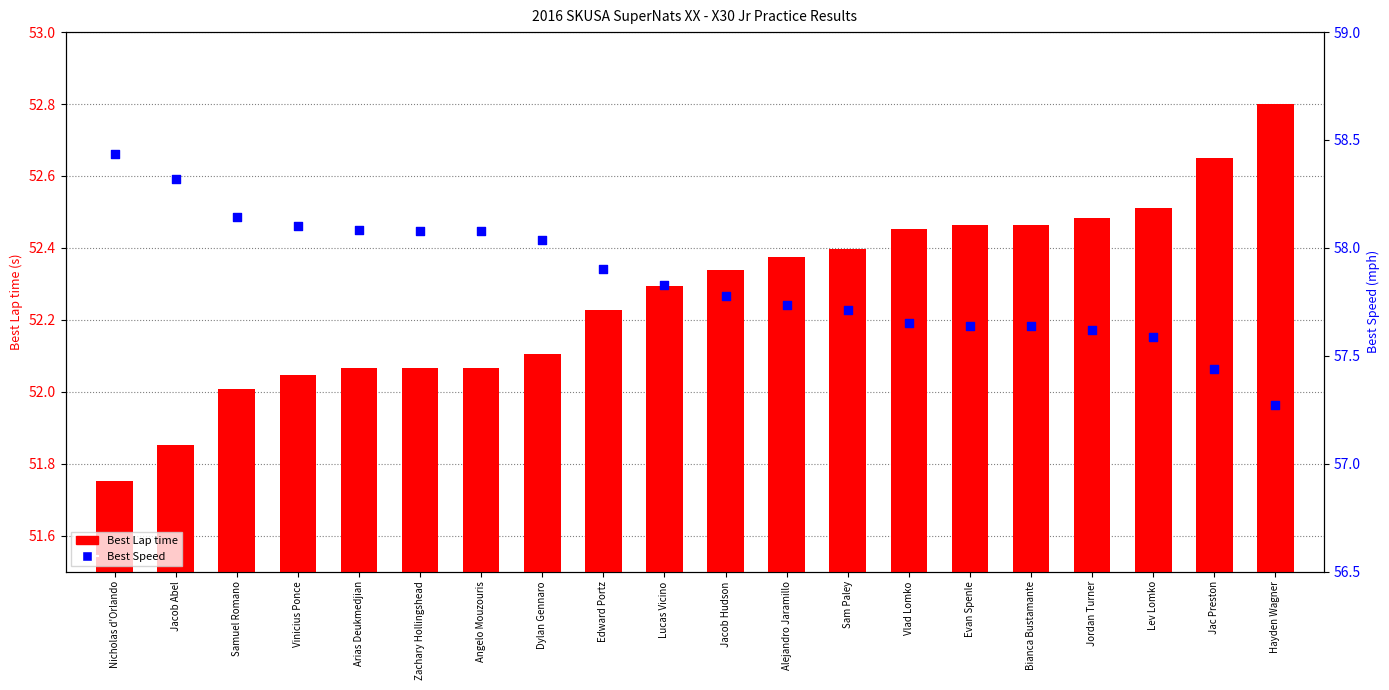

Is the value of Best Speed at Vlad Lomko greater than the value of Best Lap time at Nicholas d'Orlando?

Yes